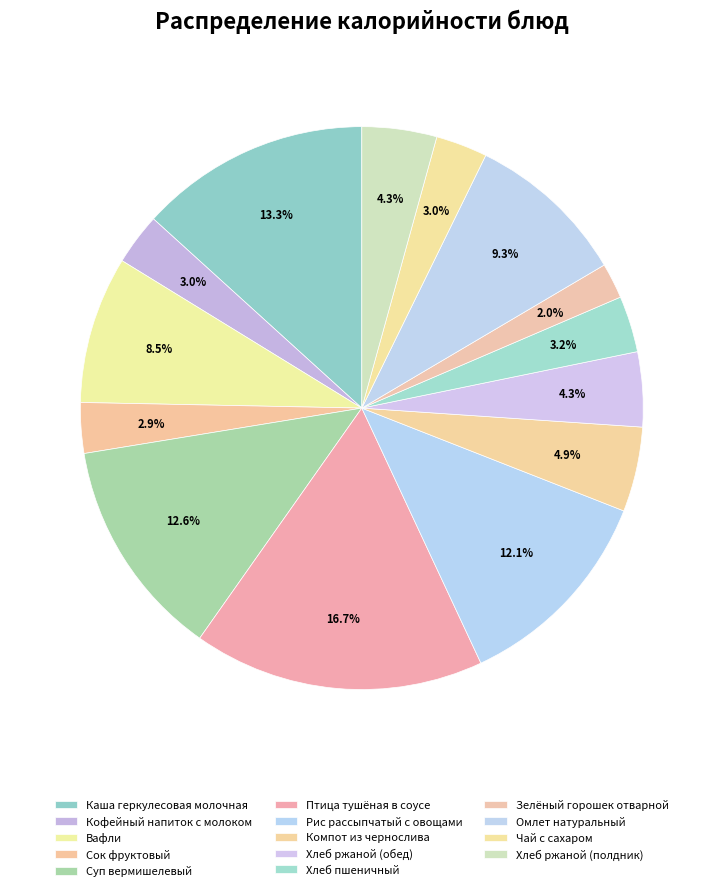

How many segments does this pie chart have?

14